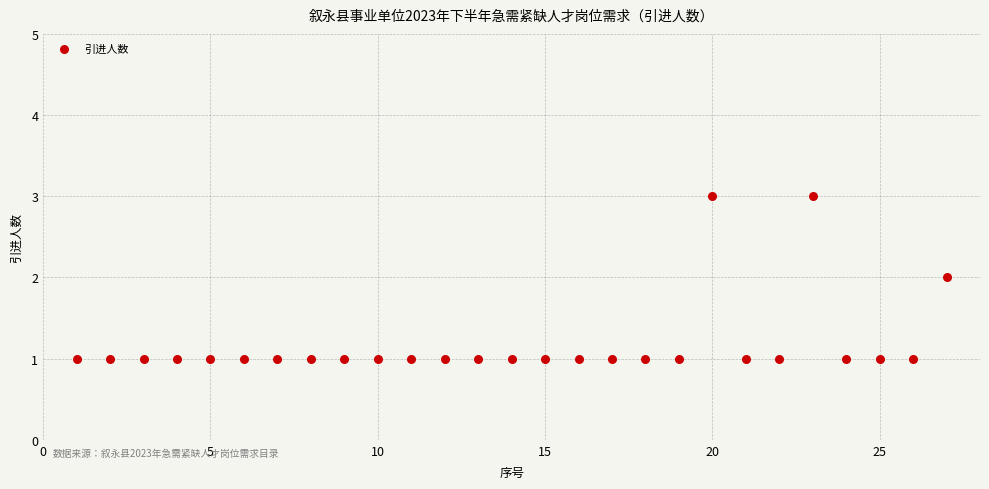

What is the range of X values (max minus min)?

26